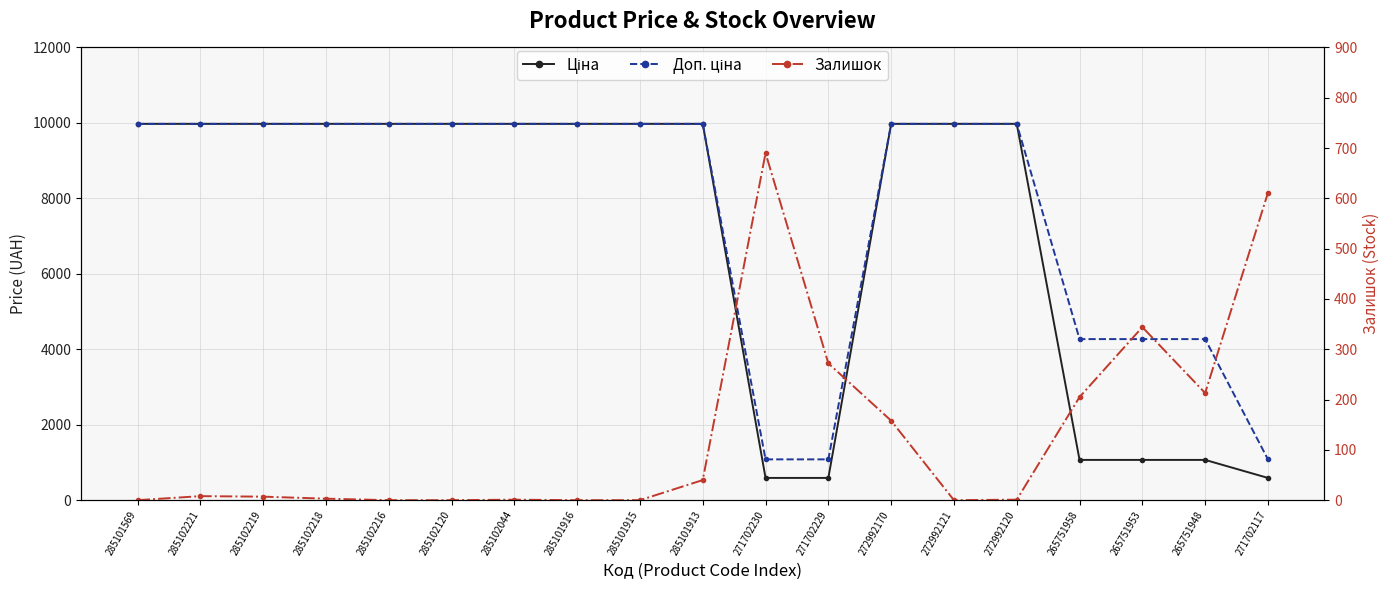

Where is the first local minimum for Залишок?

272992121